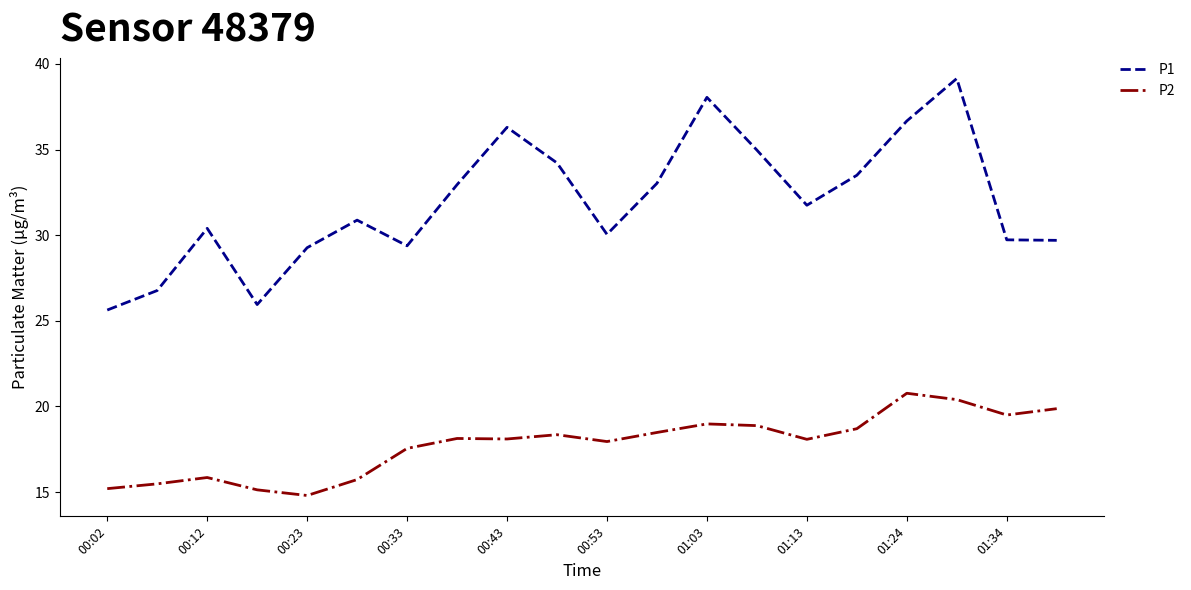

Is this an area chart (filled region under the line)?

No